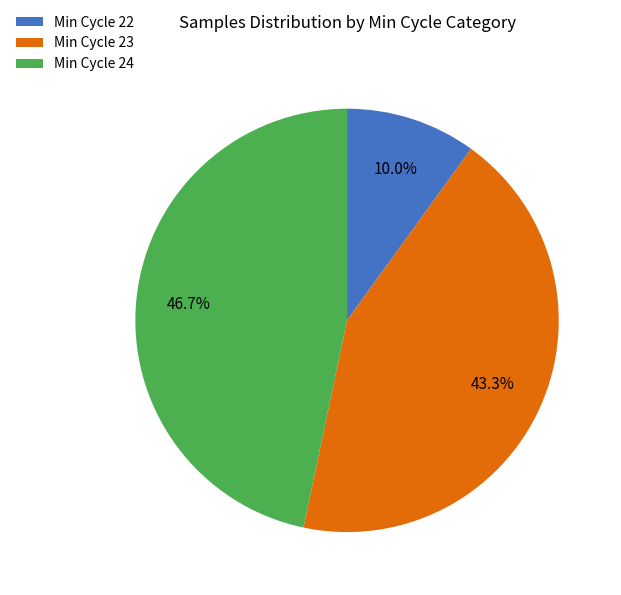

Approximately how many times larger is the value at Min Cycle 24 compared to Min Cycle 23?

1.1